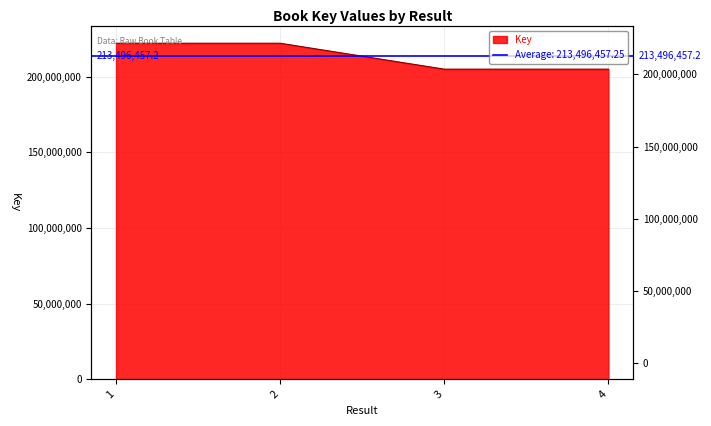

Reading left to right, what are all the values shown in this chart?

1=222059968	2=222061697	3=204933142	4=204930622